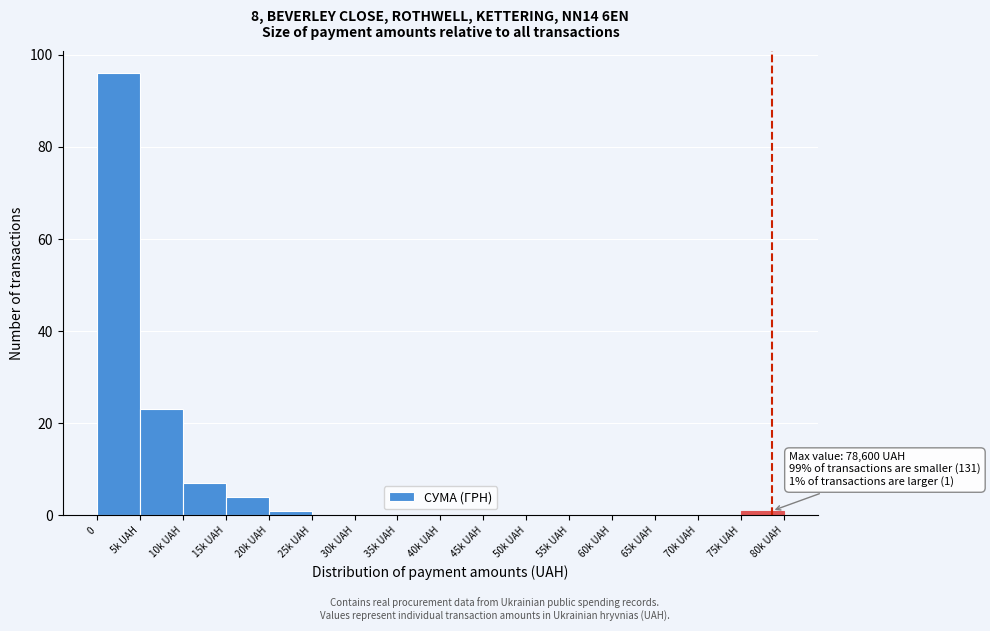

Reading left to right, what are all the values shown in this chart?

0=96	5k UAH=23	10k UAH=7	15k UAH=4	20k UAH=1	25k UAH=0	30k UAH=0	35k UAH=0	40k UAH=0	45k UAH=0	50k UAH=0	55k UAH=0	60k UAH=0	65k UAH=0	70k UAH=0	75k UAH=1